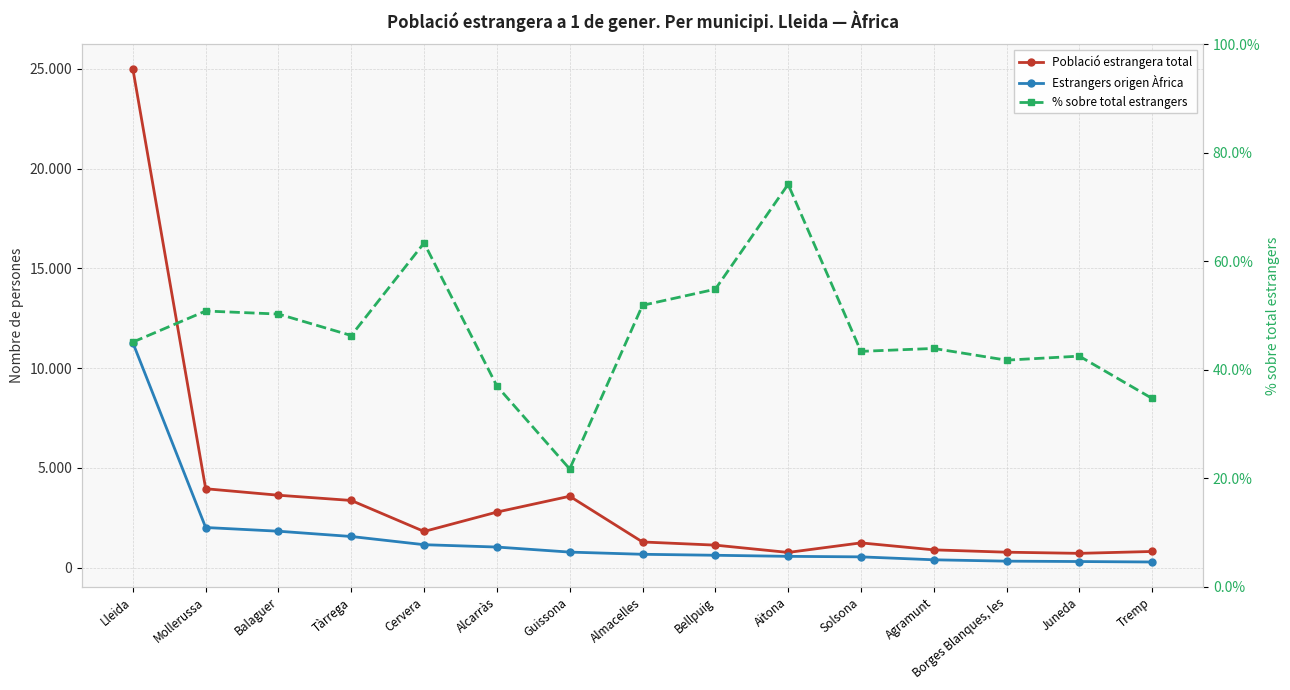

What are all the series names shown in the legend?

Població estrangera total, Estrangers origen Àfrica, % sobre total estrangers